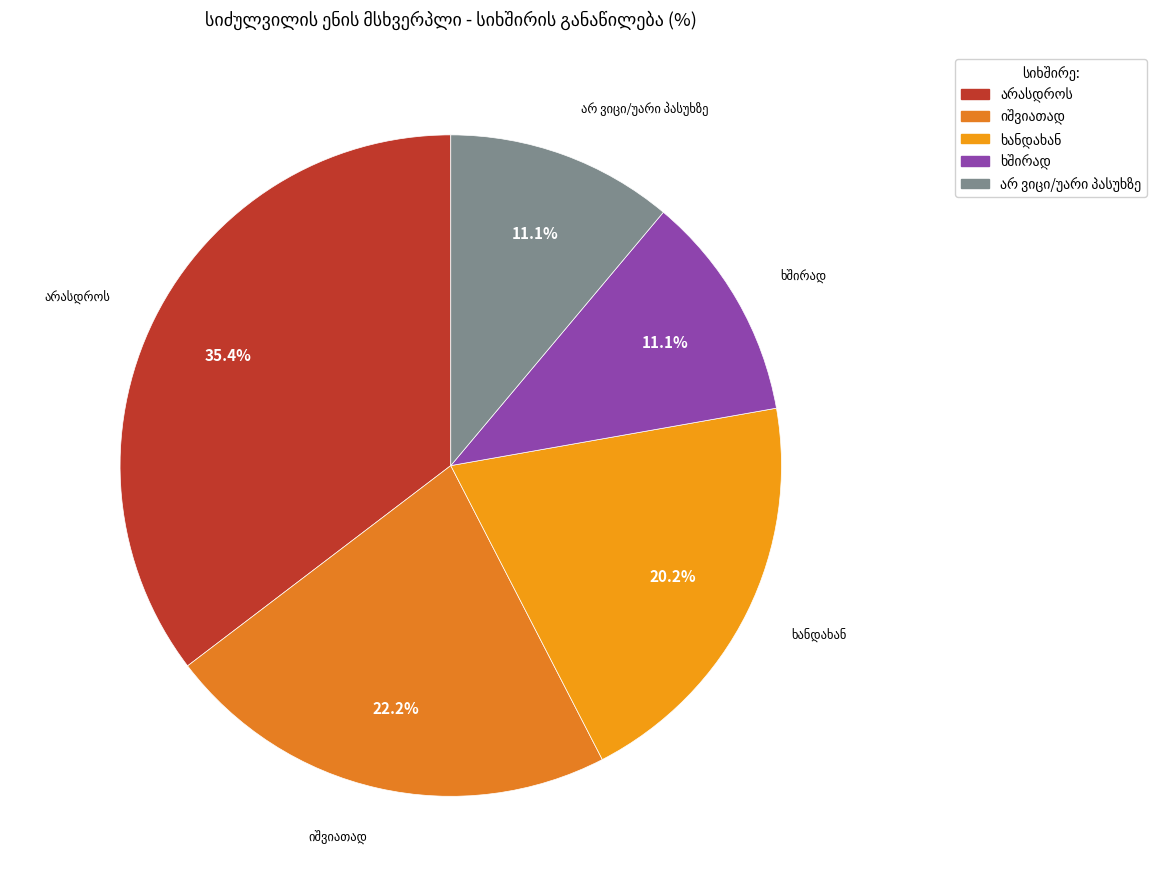

Does any single category account for the majority?

No